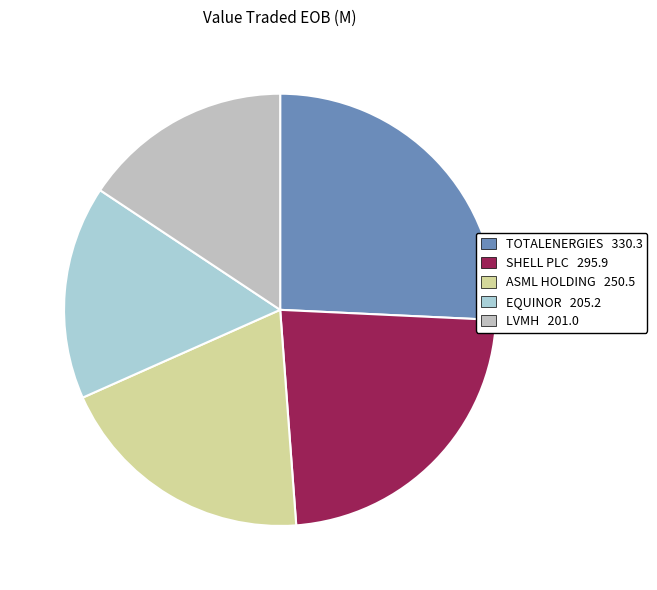

Rank the categories by value from highest to lowest.

TOTALENERGIES, SHELL PLC, ASML HOLDING, EQUINOR, LVMH